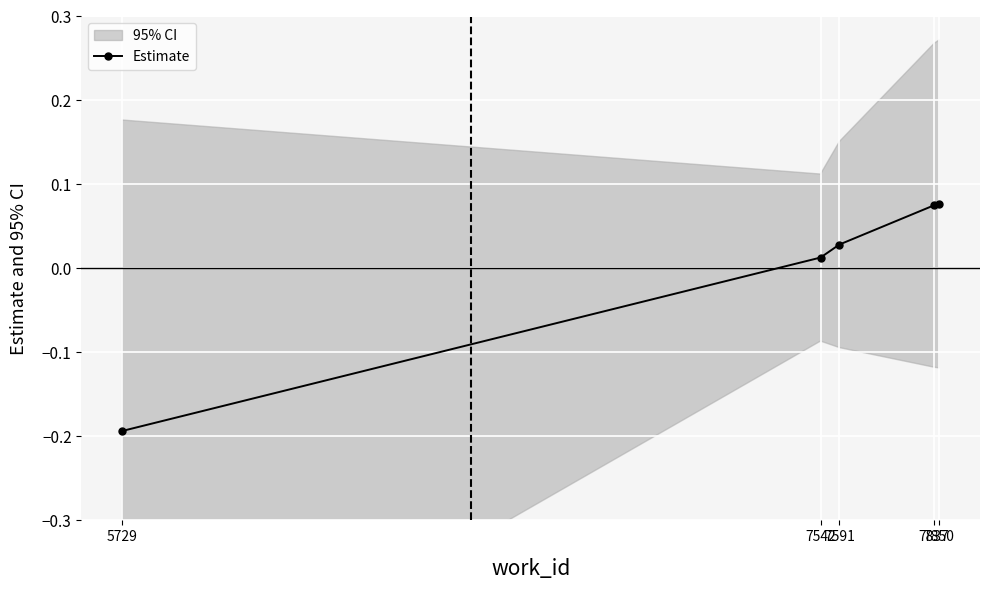

Count the number of values greater than 0.

4